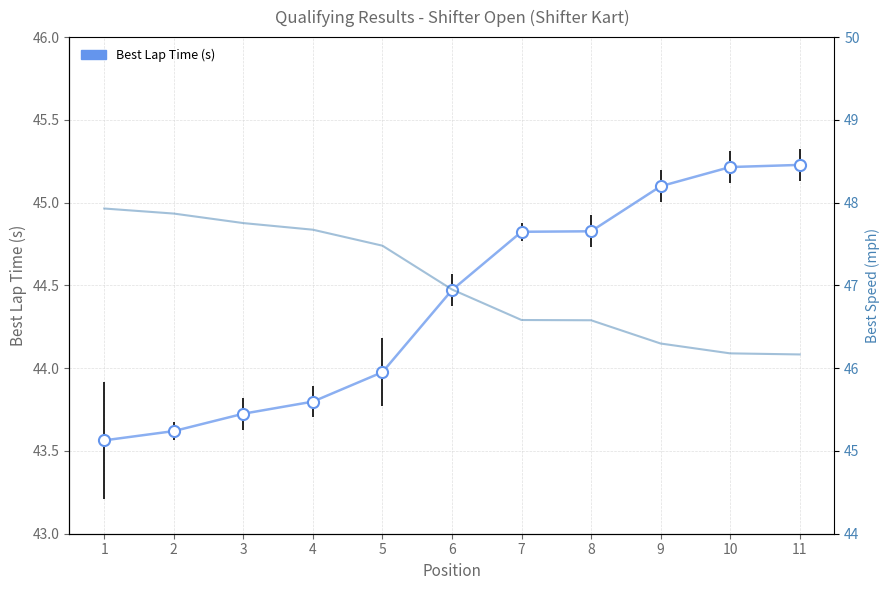

True or false: Best Speed (mph) has a value of 70.5 at 5.

False